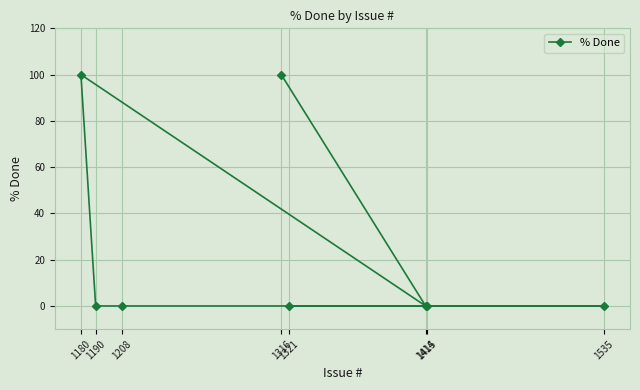

Rank the categories by value from lowest to highest.

1414, 1190, 1208, 1415, 1535, 1321, 1316, 1180